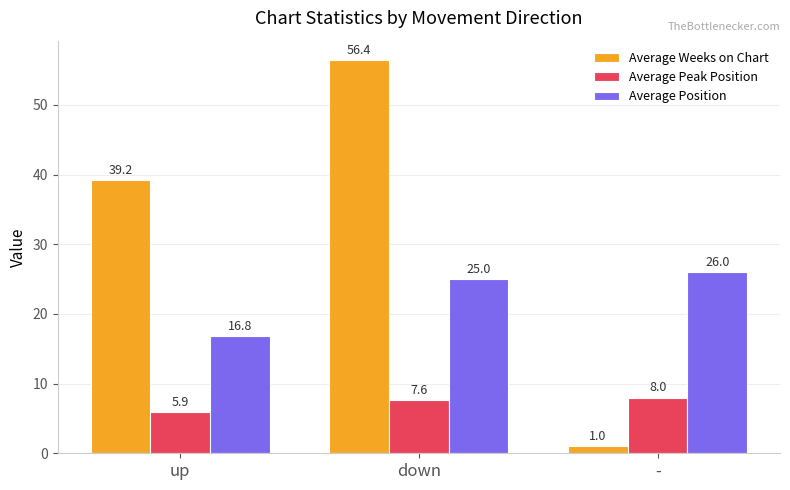

What is the label of the 1st bar from the left?

up